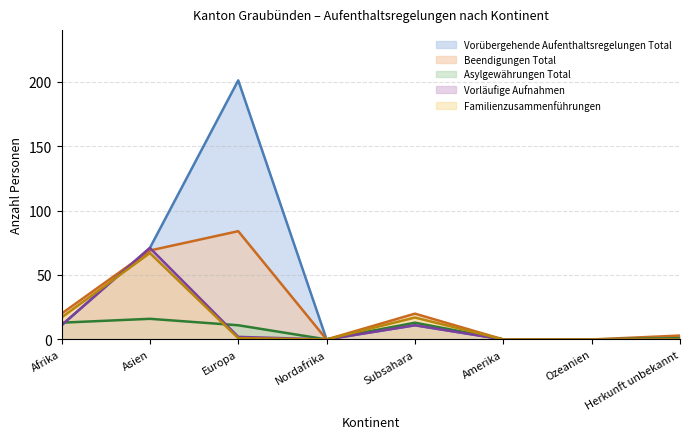

Reading right to left, extract all data points from this chart.

Vorübergehende Aufenthaltsregelungen Total: Herkunft unbekannt=0	Ozeanien=0	Amerika=0	Subsahara=11	Nordafrika=0	Europa=201	Asien=71	Afrika=11
Beendigungen Total: Herkunft unbekannt=3	Ozeanien=0	Amerika=0	Subsahara=20	Nordafrika=0	Europa=84	Asien=69	Afrika=20
Asylgewährungen Total: Herkunft unbekannt=1	Ozeanien=0	Amerika=0	Subsahara=13	Nordafrika=0	Europa=11	Asien=16	Afrika=13
Vorläufige Aufnahmen: Herkunft unbekannt=0	Ozeanien=0	Amerika=0	Subsahara=11	Nordafrika=0	Europa=2	Asien=71	Afrika=11
Familienzusammenführungen: Herkunft unbekannt=0	Ozeanien=0	Amerika=0	Subsahara=17	Nordafrika=0	Europa=1	Asien=67	Afrika=17